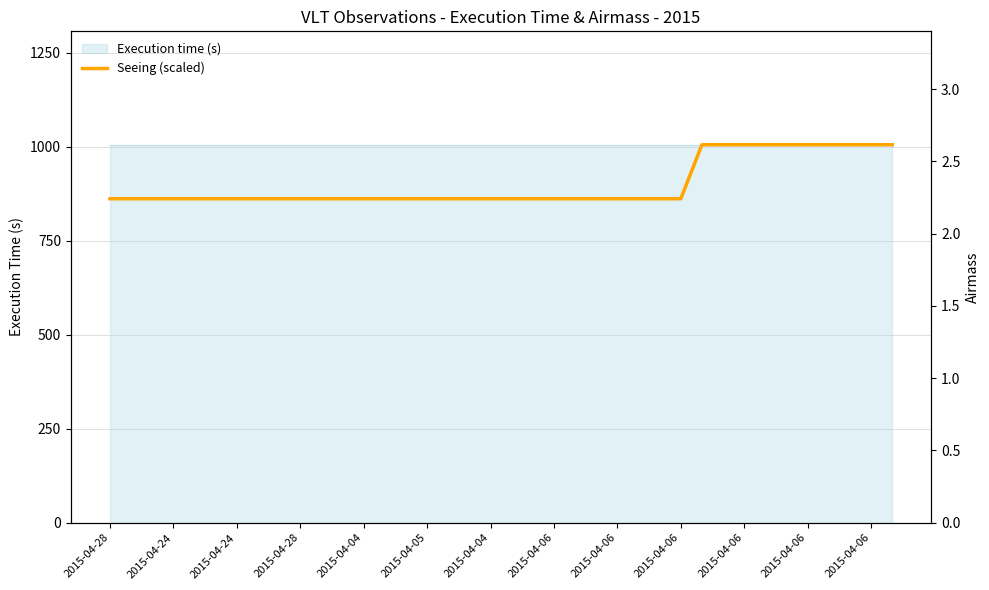

At which category does the chart reach its peak across all series?

28